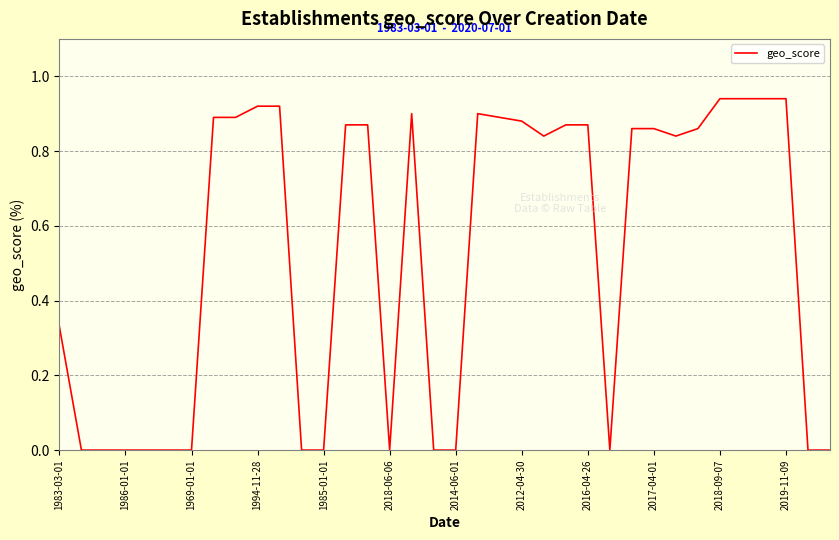

Does the chart have visible grid lines?

Yes